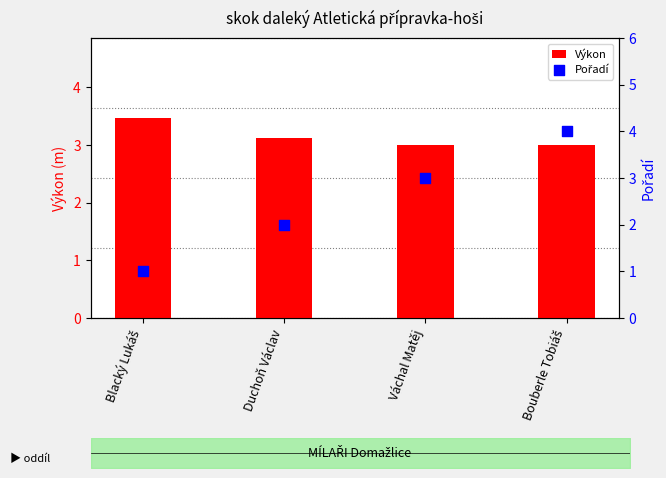

Which series has the largest total across all categories?

Výkon